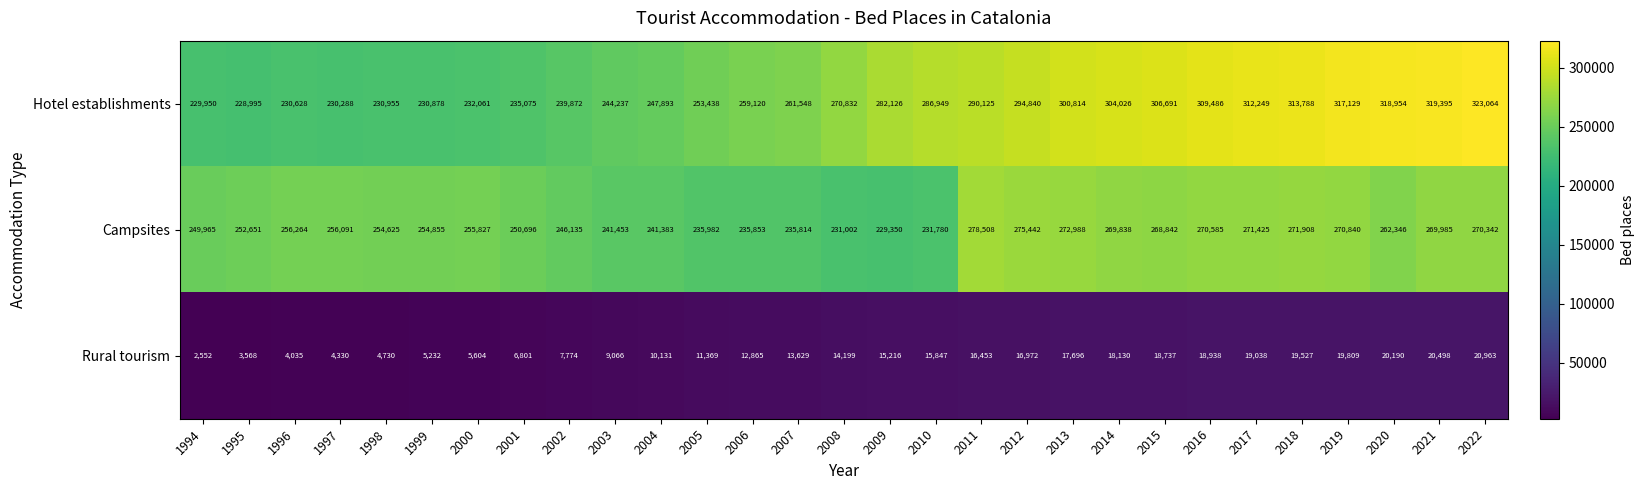

What is the difference between the highest and lowest values at 2019?

297320